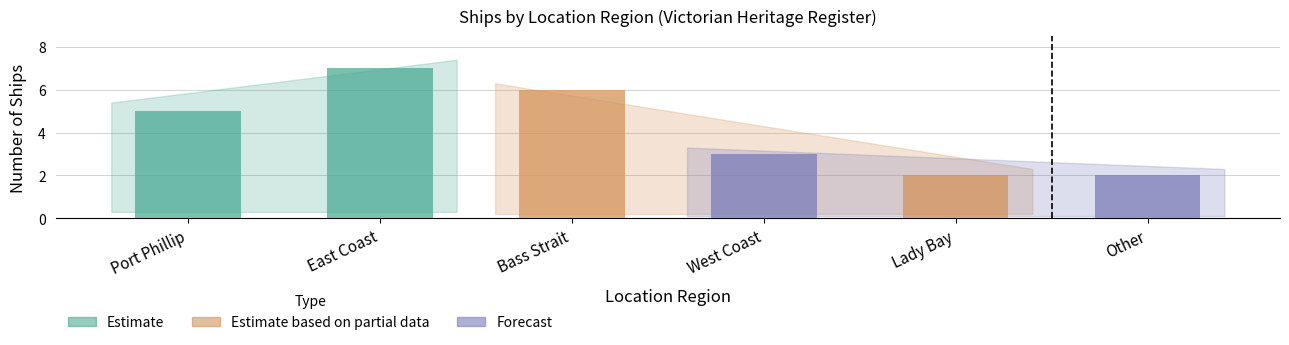

How many bars are there in total?

6